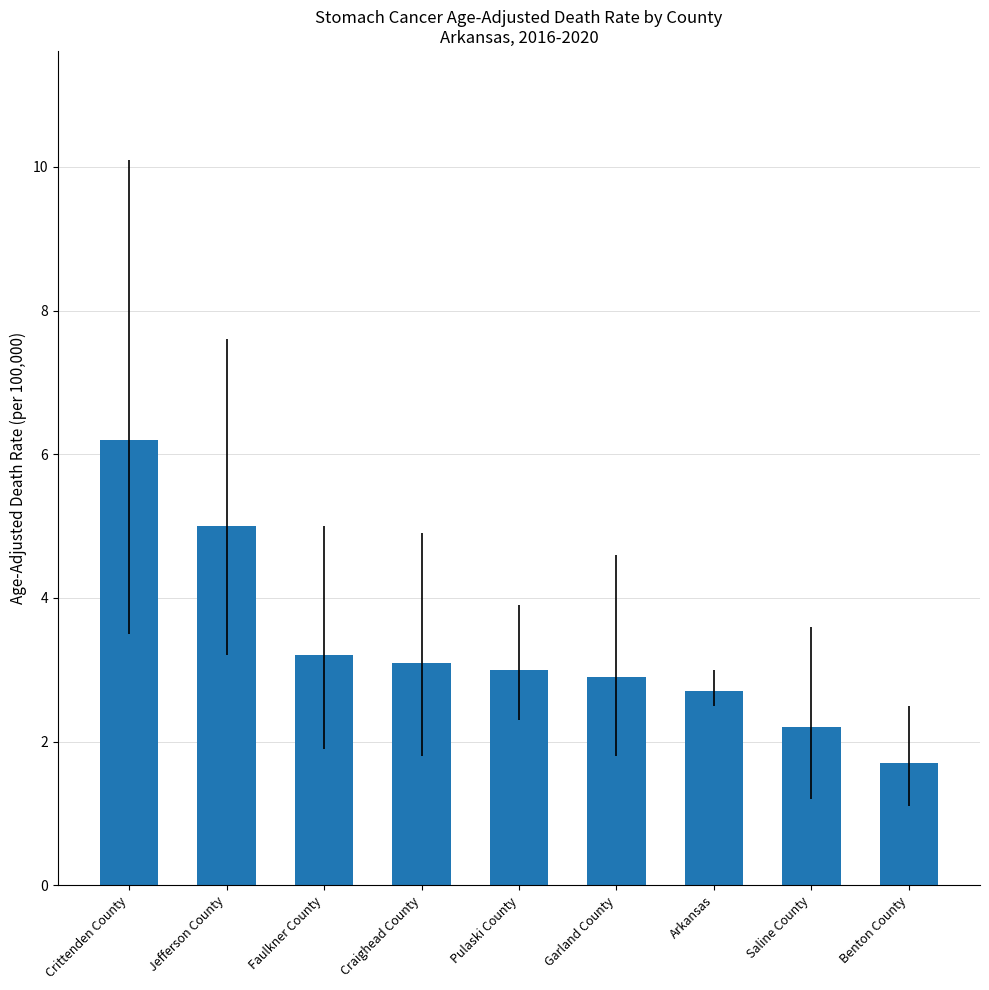

The value at Crittenden County is 6.2. True or false?

True